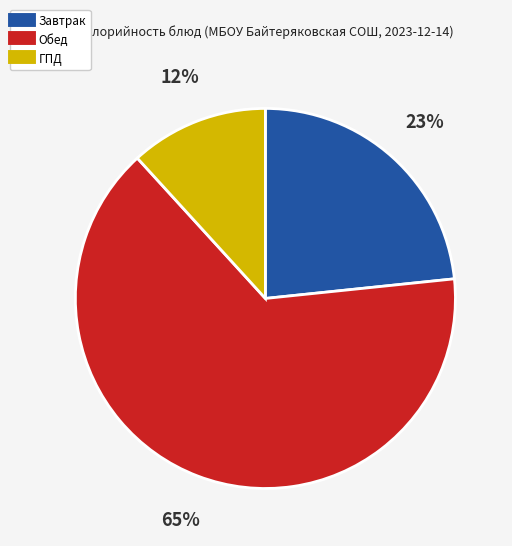

To the nearest percent, what is the difference between the largest and smallest slice percentages?

53%